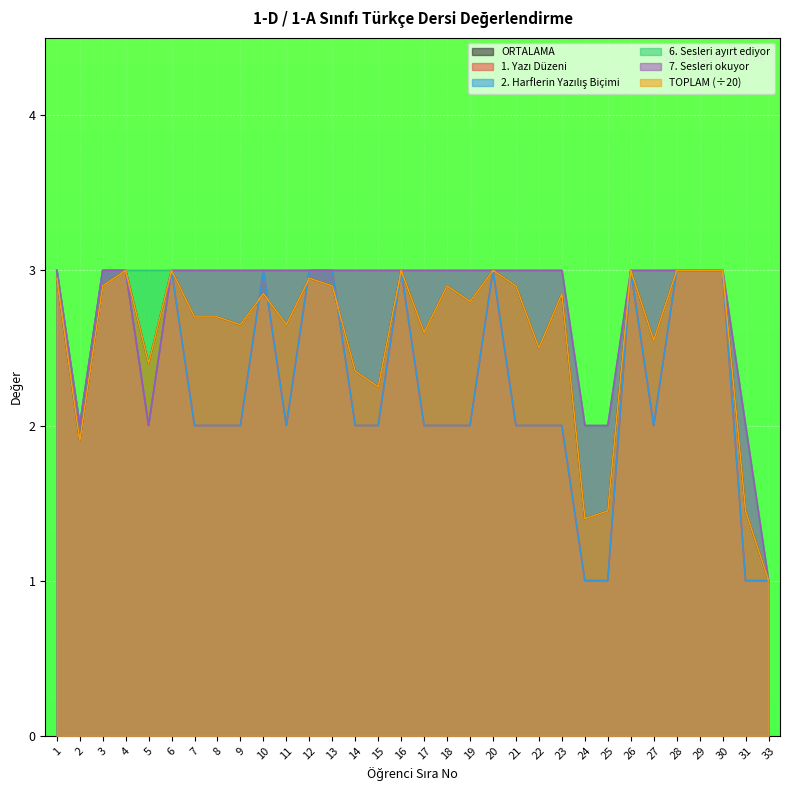

What is the lowest value of the 7. Sesleri okuyor series?

1.0